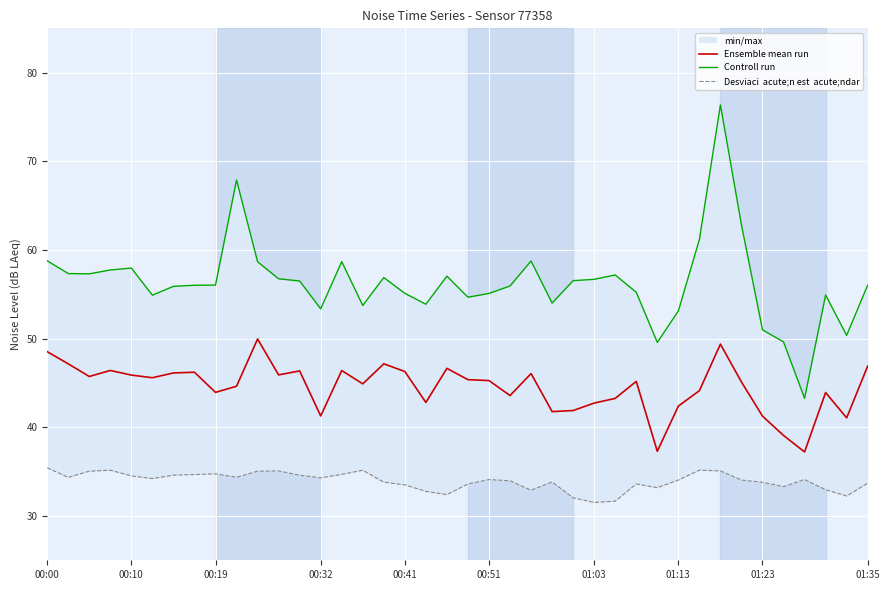

True or false: Desviaci  acute;n est  acute;ndar has more than 1 interior local peaks.

True